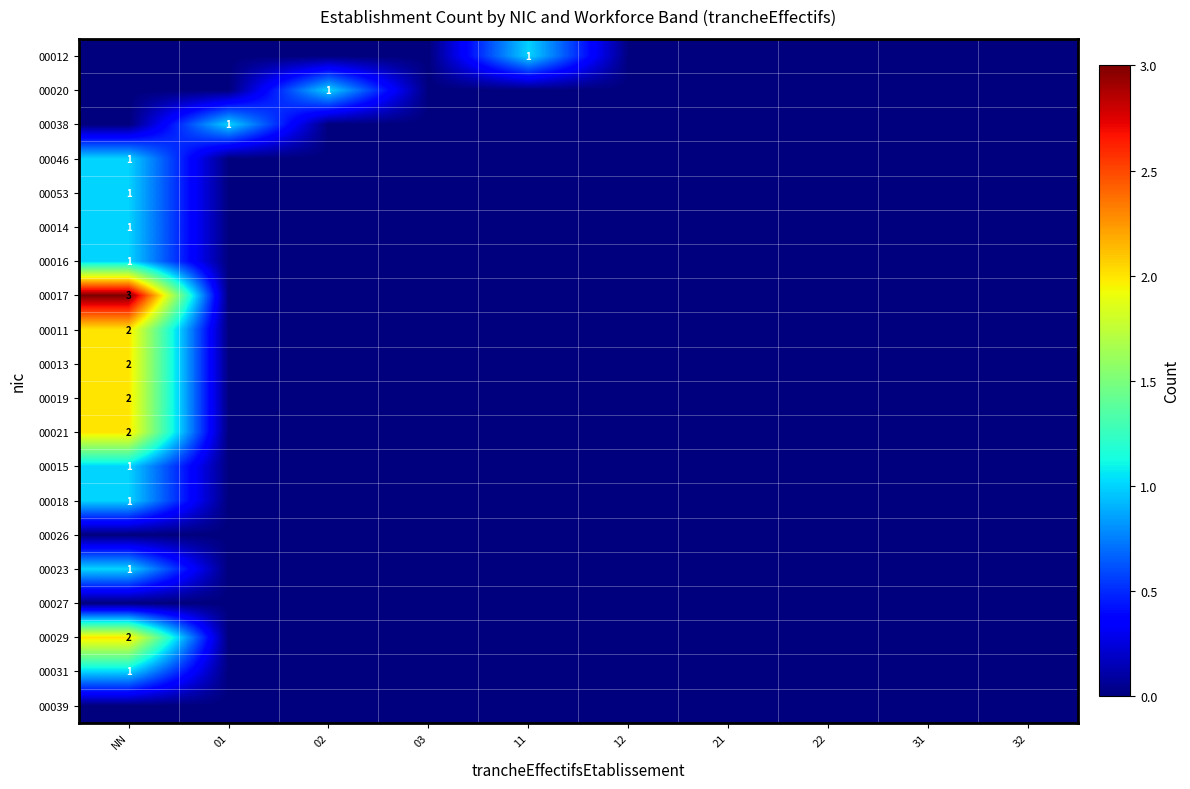

What is the sum of all 00018 values?

1